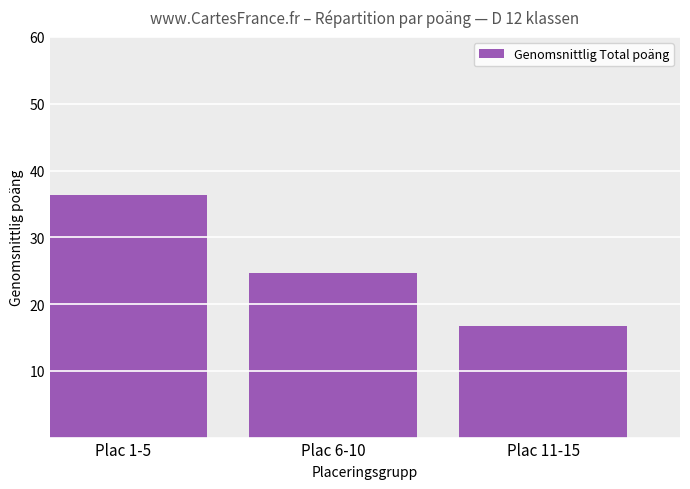

What is the maximum value shown in the chart?

36.4